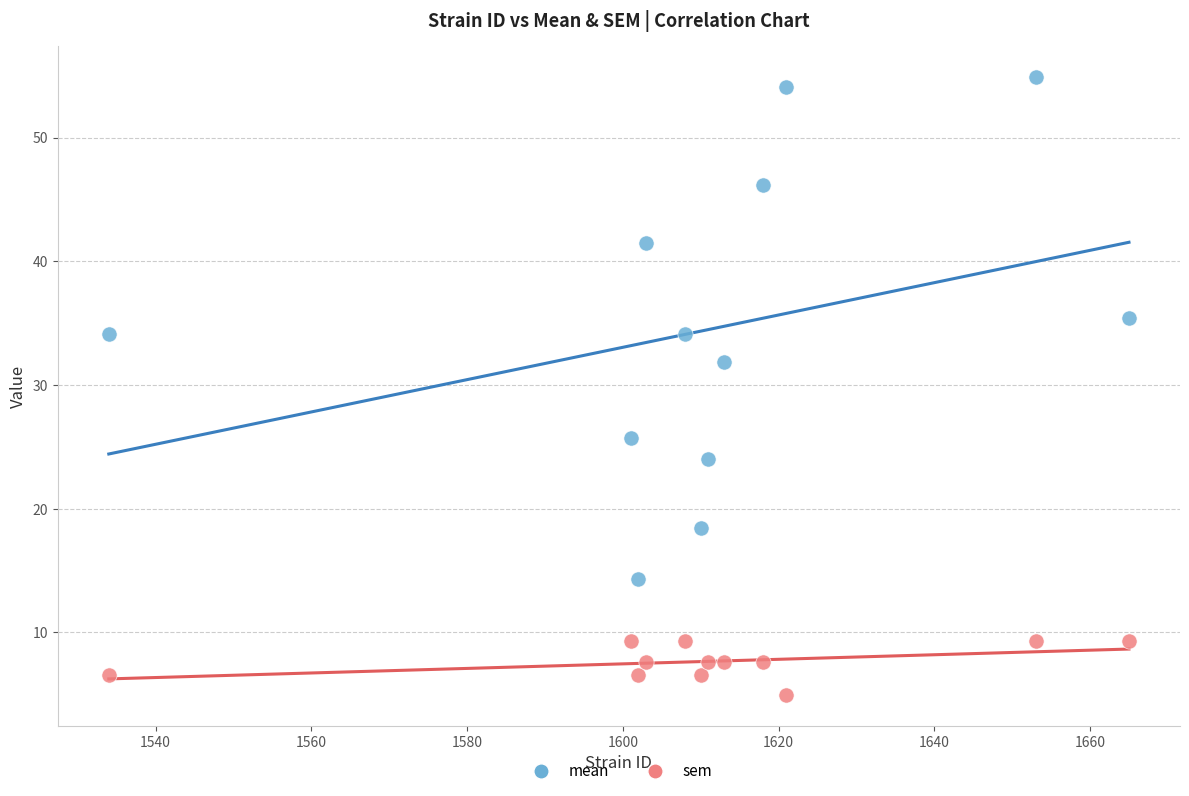

What are all the series names shown in the legend?

mean, sem